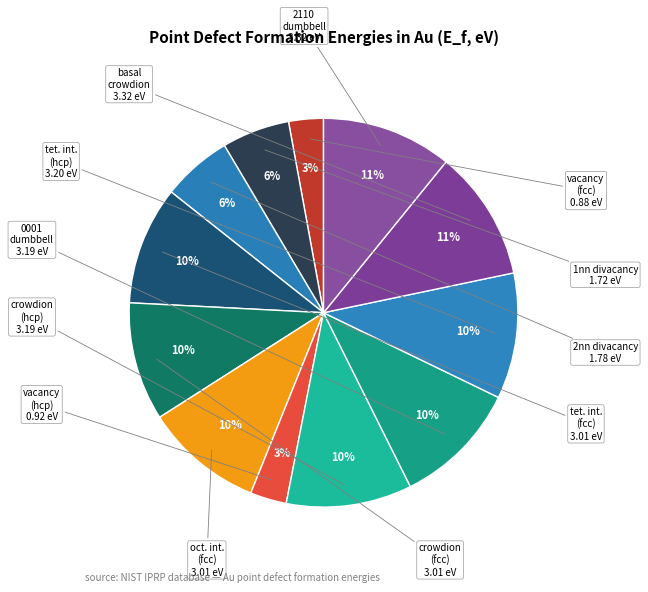

Count the number of slices in the pie.

12